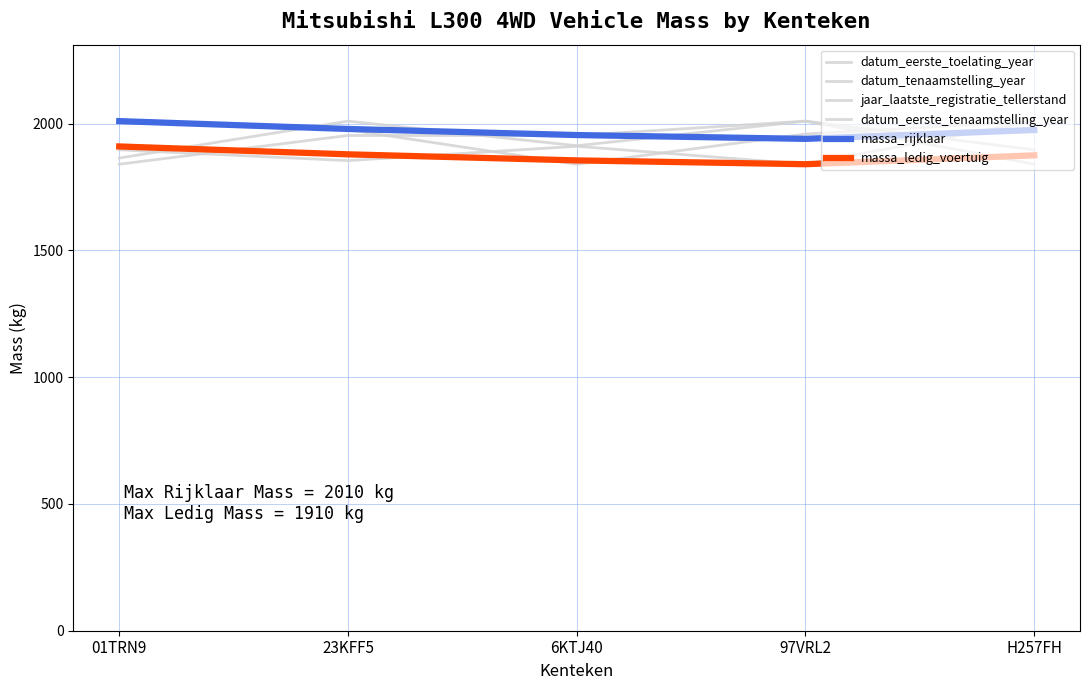

Does the chart have visible grid lines?

Yes